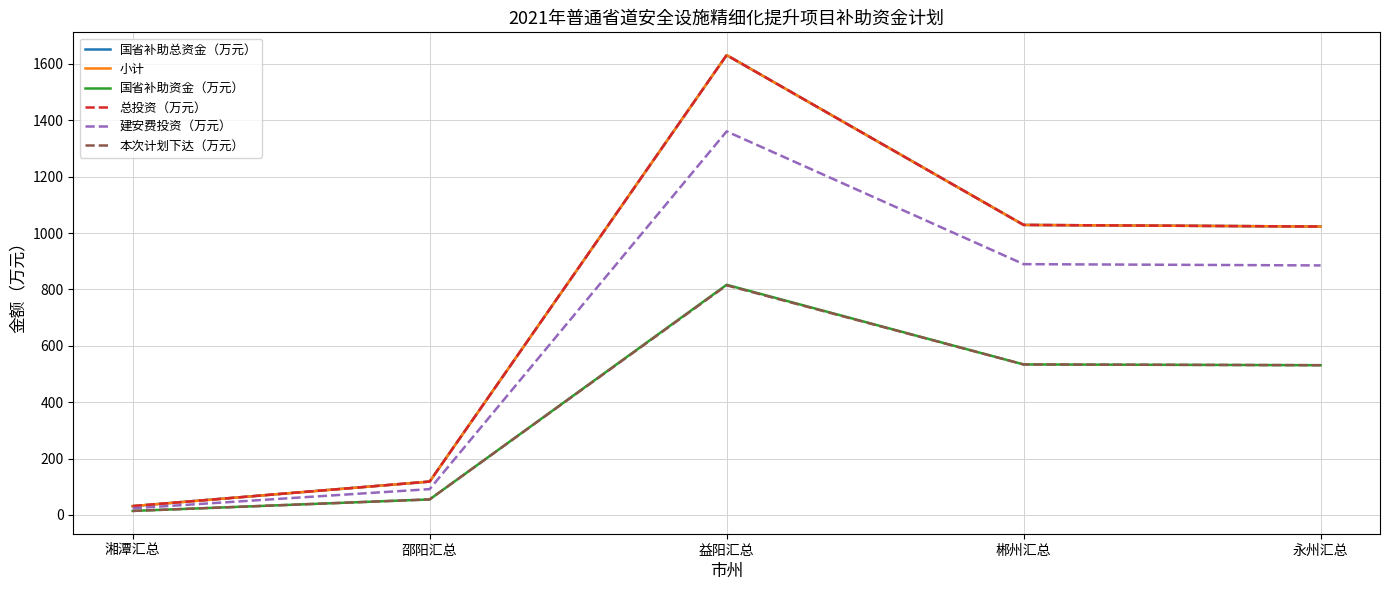

Is this an area chart (filled region under the line)?

No